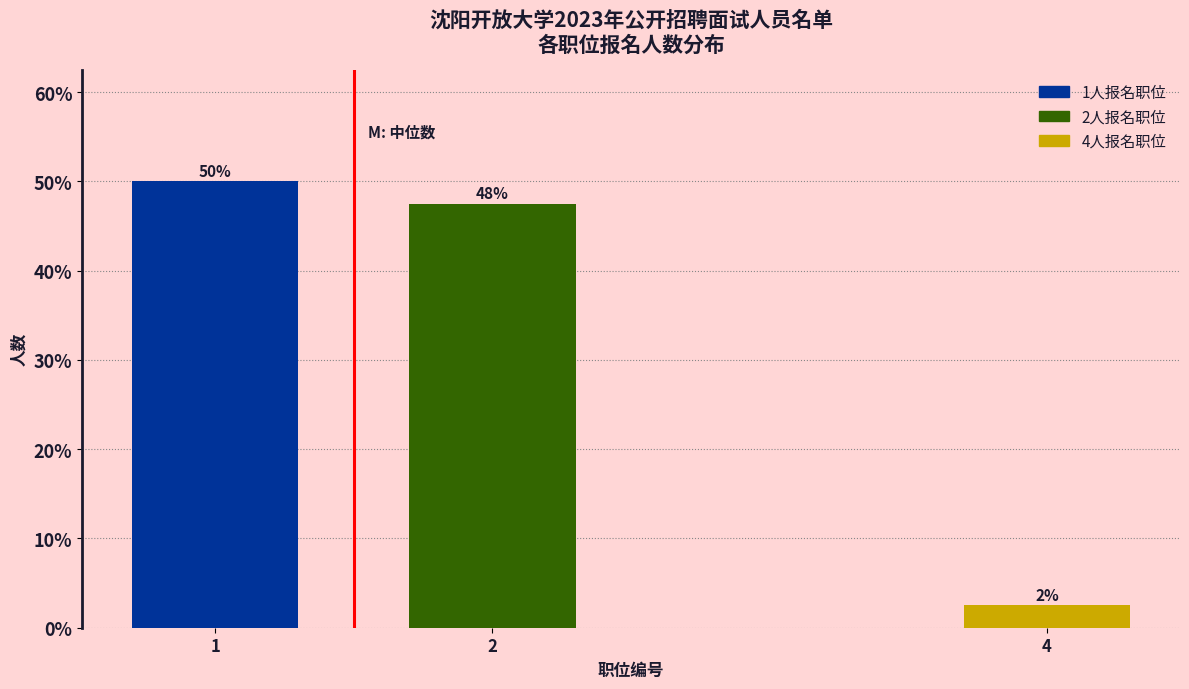

Are the bars horizontal?

No